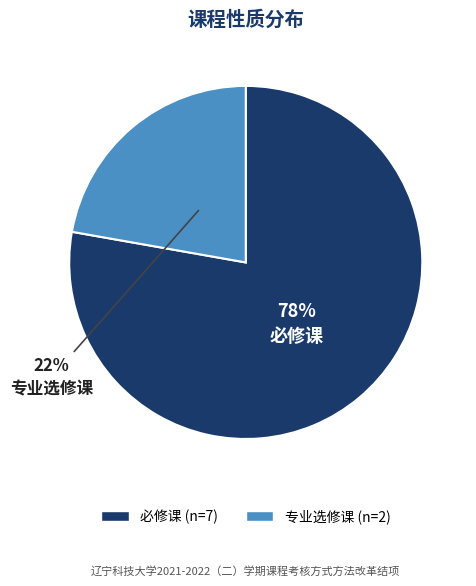

How many slices are in this pie chart?

2